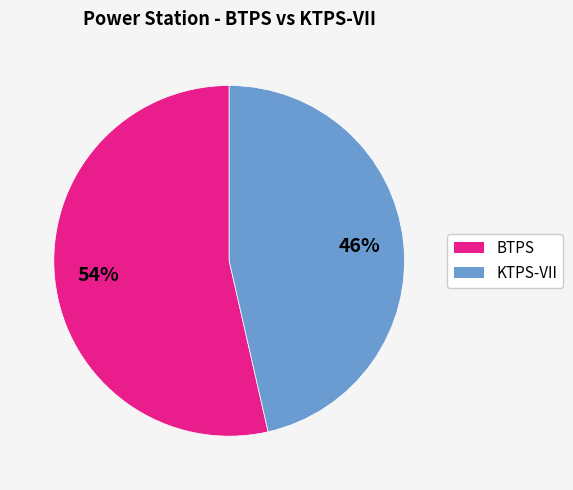

Is there any slice that represents more than half of the pie?

Yes